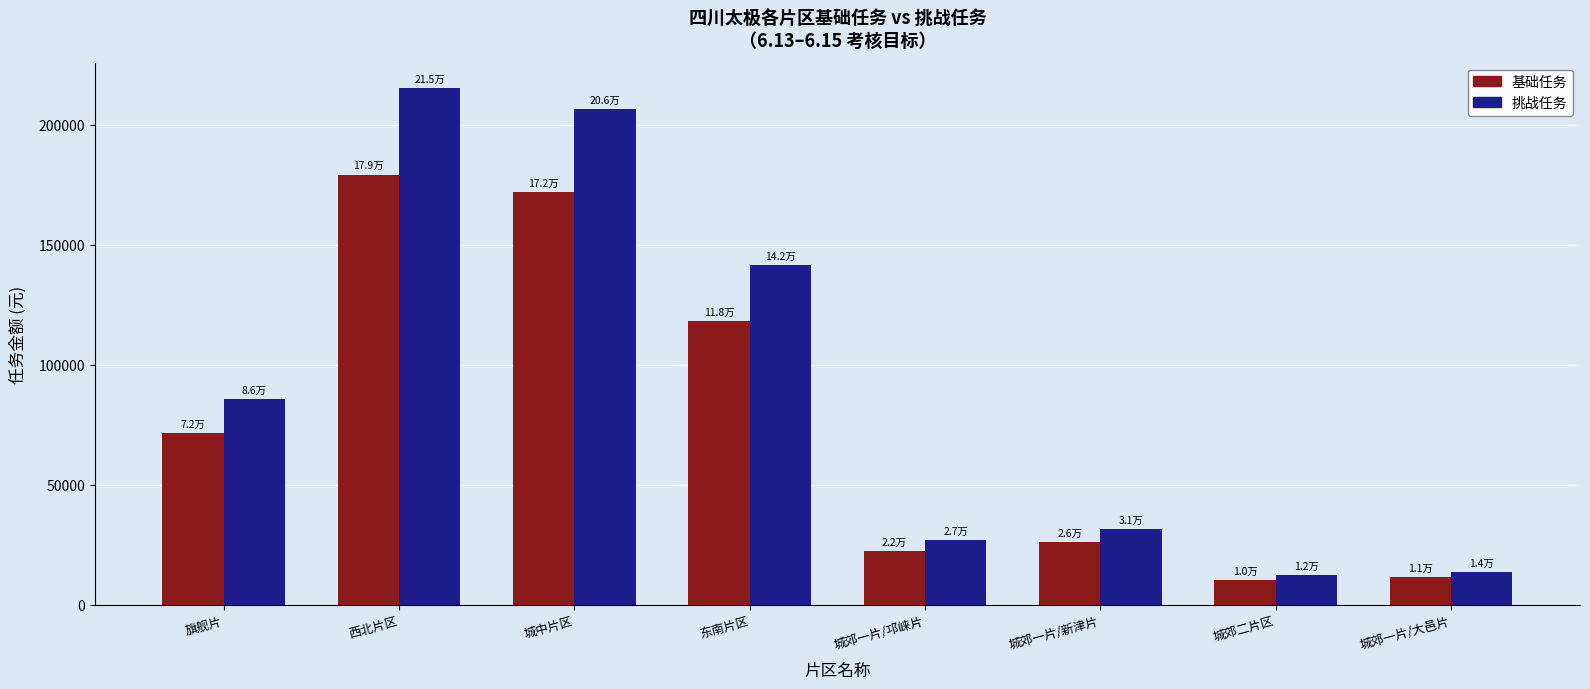

What position from the left is 西北片区?

2